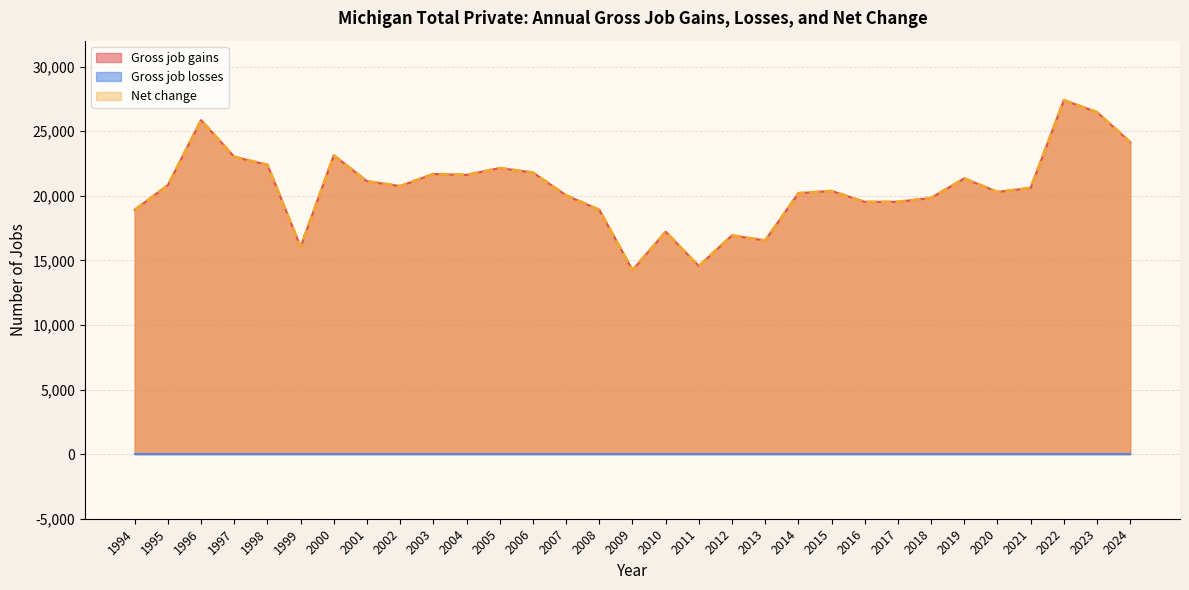

Which series has the largest total across all categories?

Gross job gains